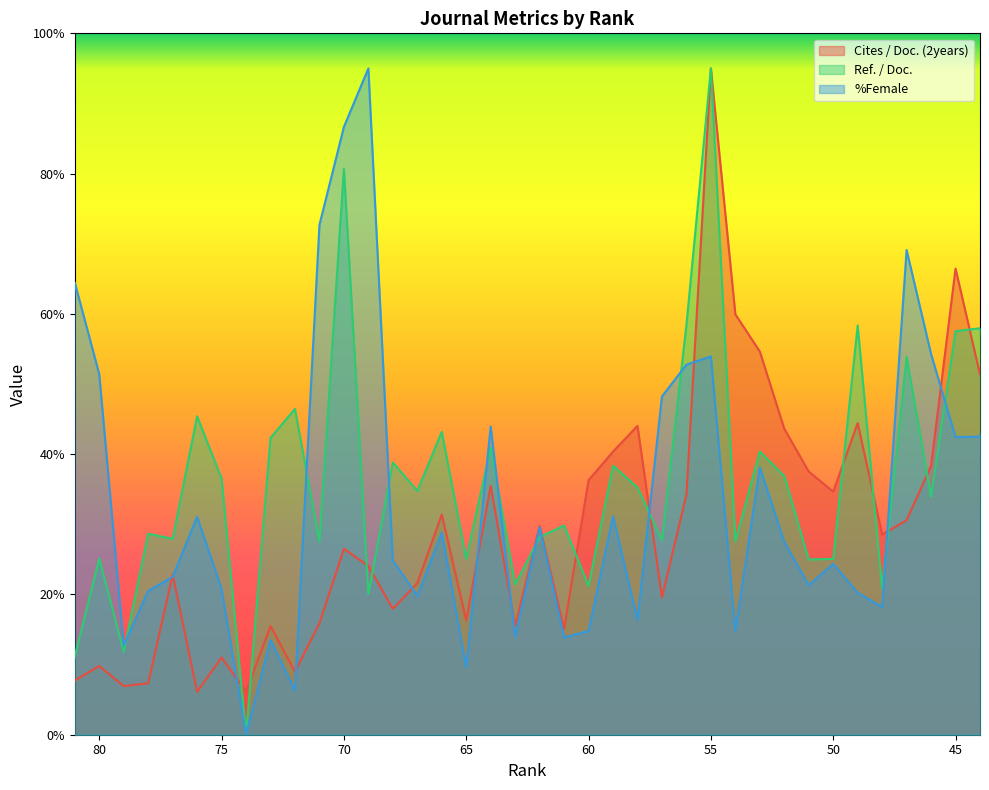

How many lines are shown in the chart?

3